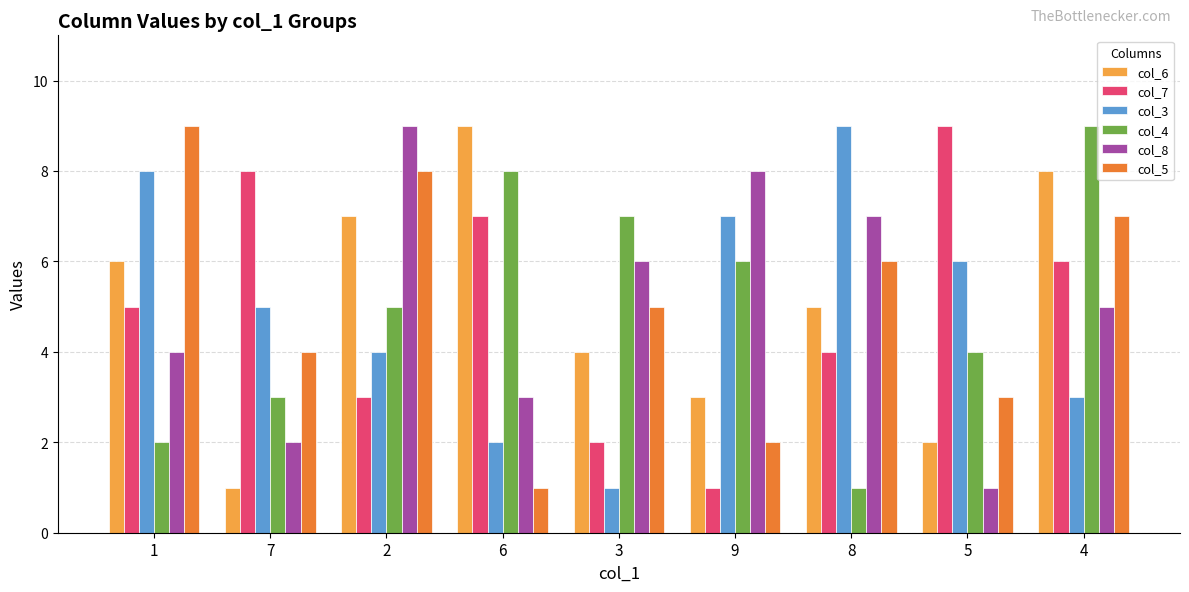

What position from the left is 6?

4